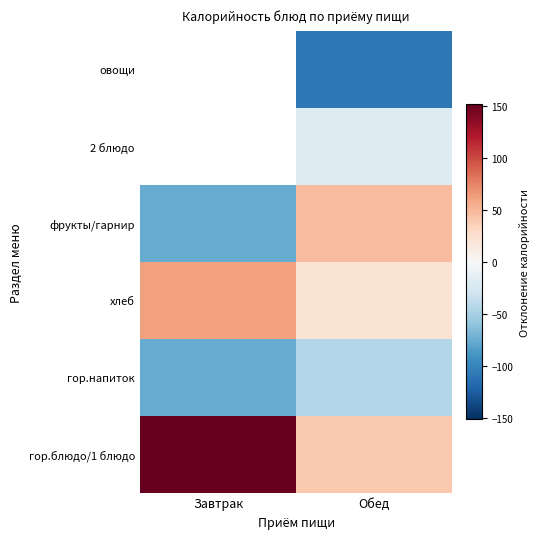

How many categories are shown in the chart?

2